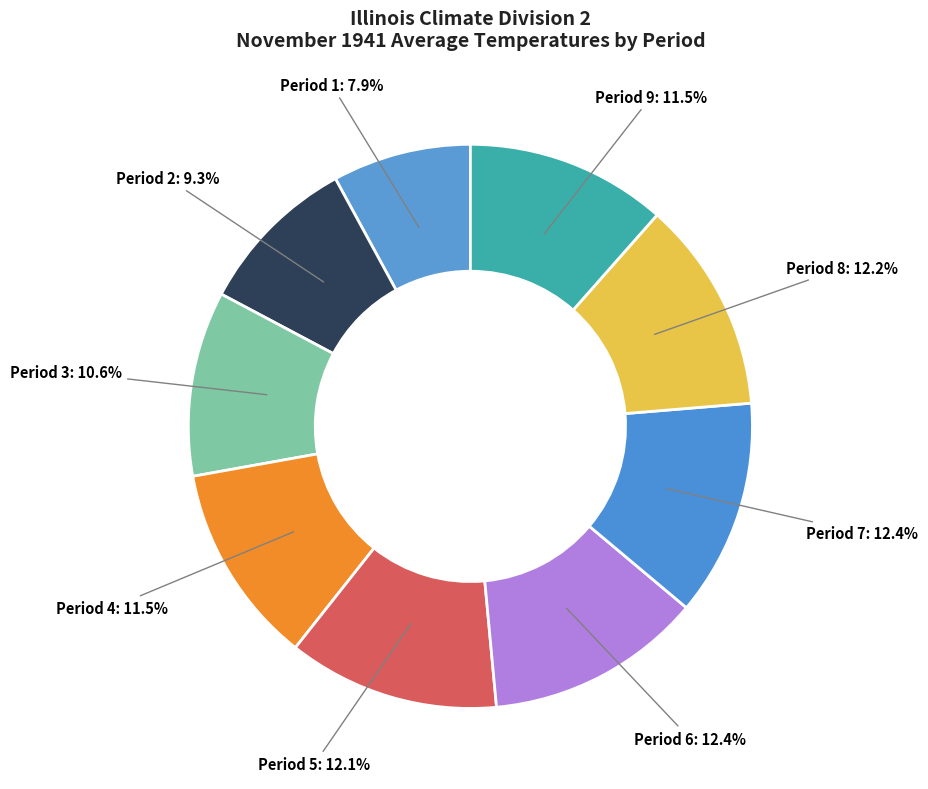

Count the number of slices in the pie.

9